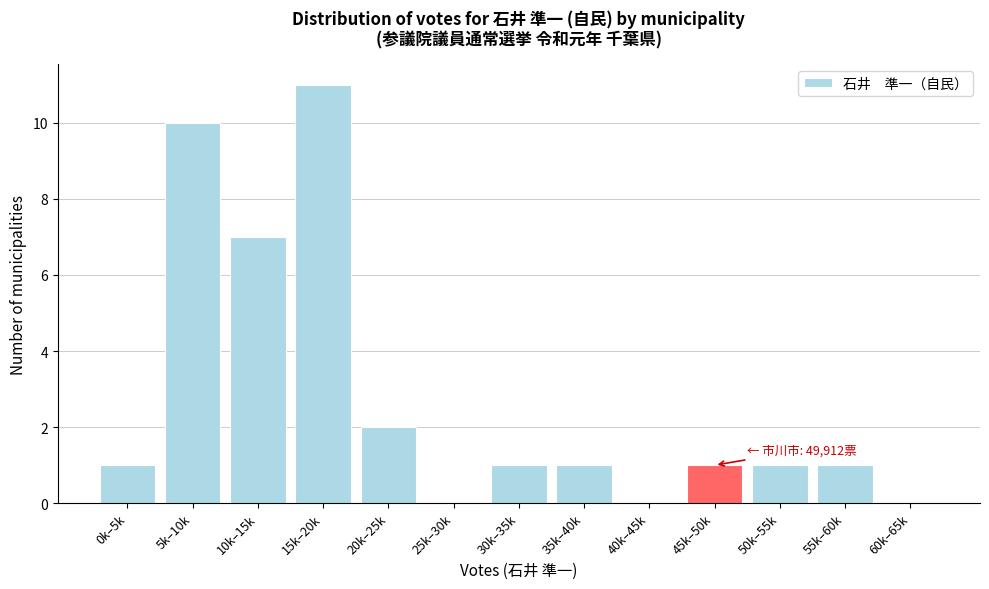

Reading left to right, transcribe all the data shown in this chart.

0k–5k=1	5k–10k=10	10k–15k=7	15k–20k=11	20k–25k=2	25k–30k=0	30k–35k=1	35k–40k=1	40k–45k=0	45k–50k=1	50k–55k=1	55k–60k=1	60k–65k=0